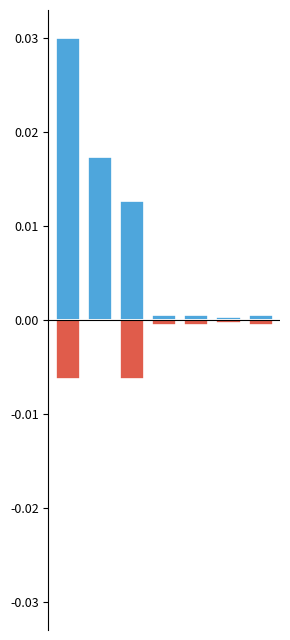

At how many categories does at least one series exceed 0?

7